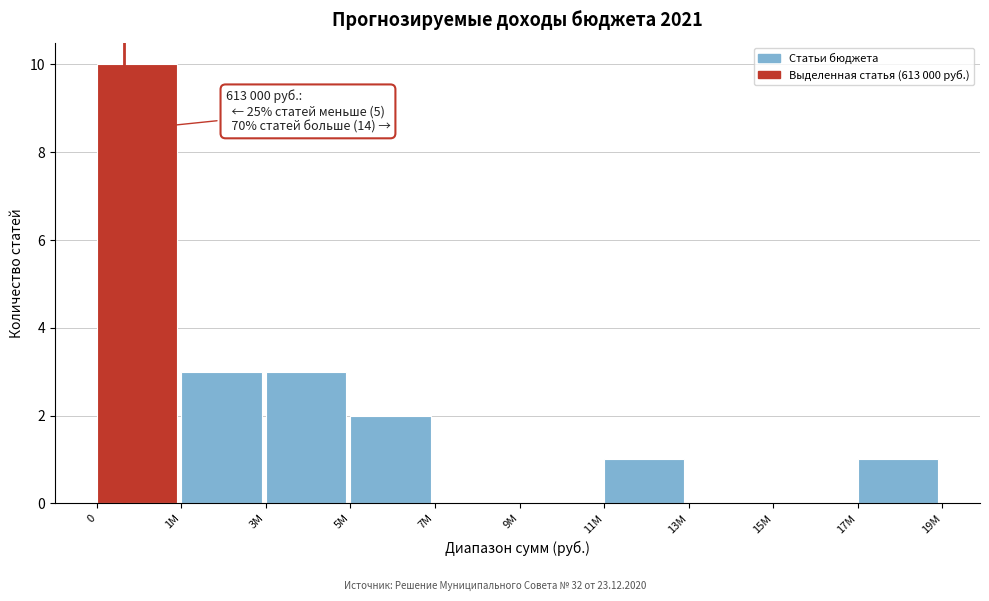

Reading right to left, extract all data points from this chart.

17M=1	15M=0	13M=0	11M=1	9M=0	7M=0	5M=2	3M=3	1M=3	0=10